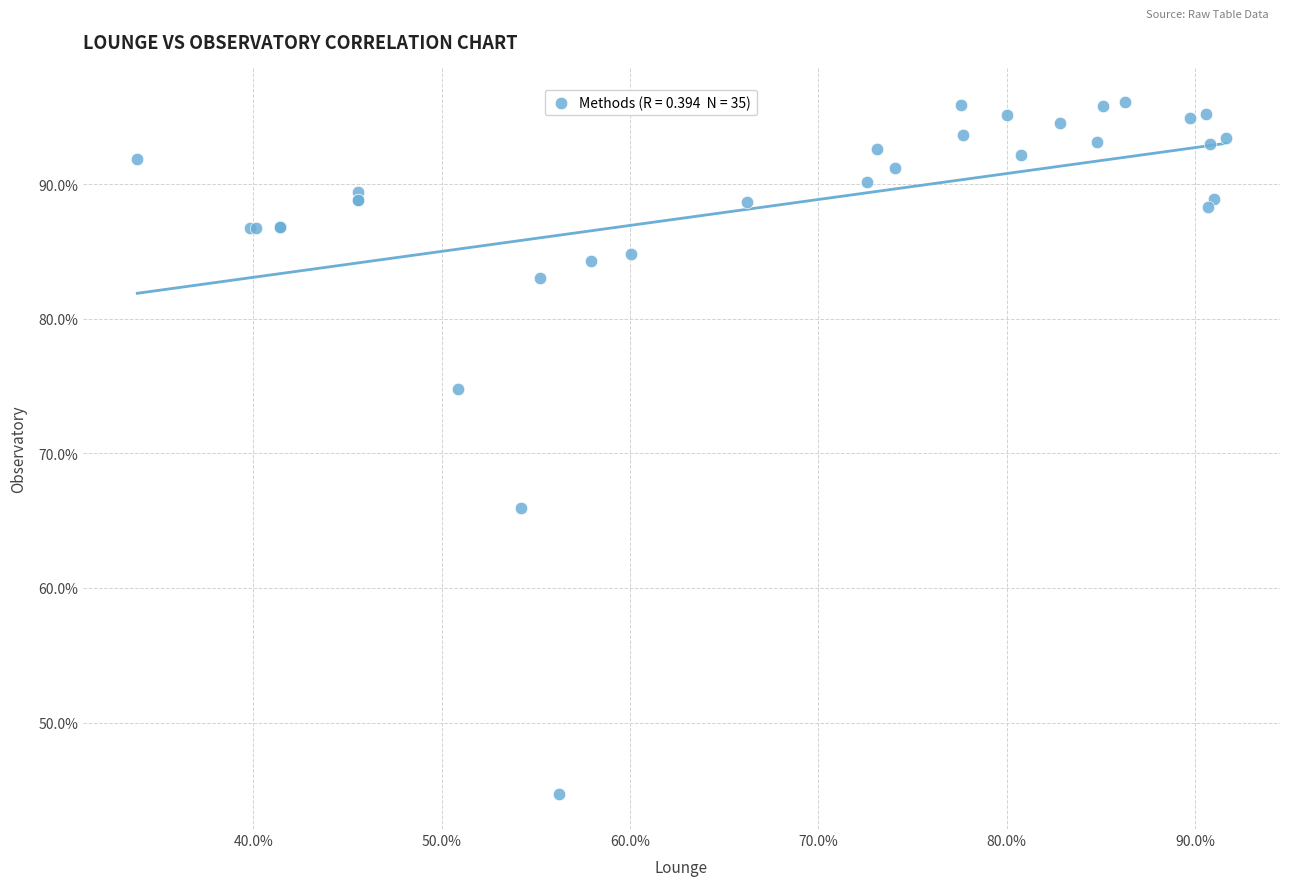

What Y value in the scatter plot is closest to 70?

65.9